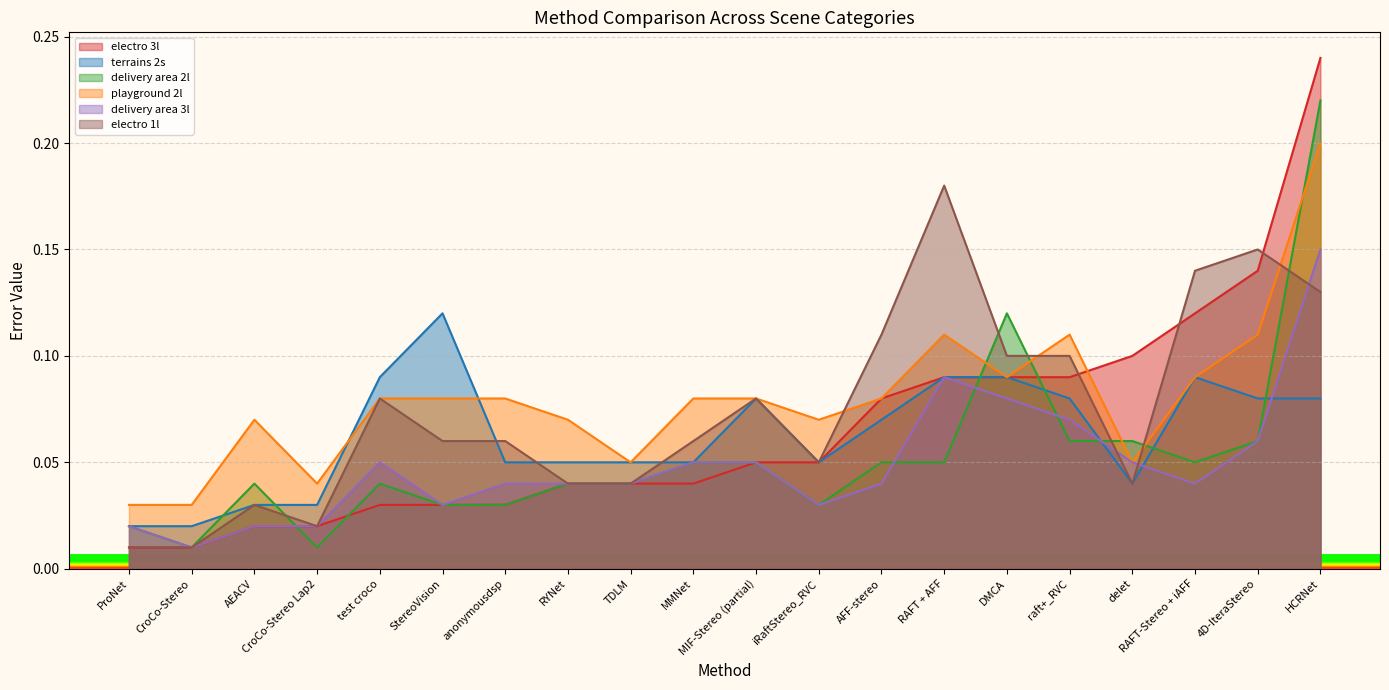

What is the value of the electro 3l point at the 12th from the left?

0.1